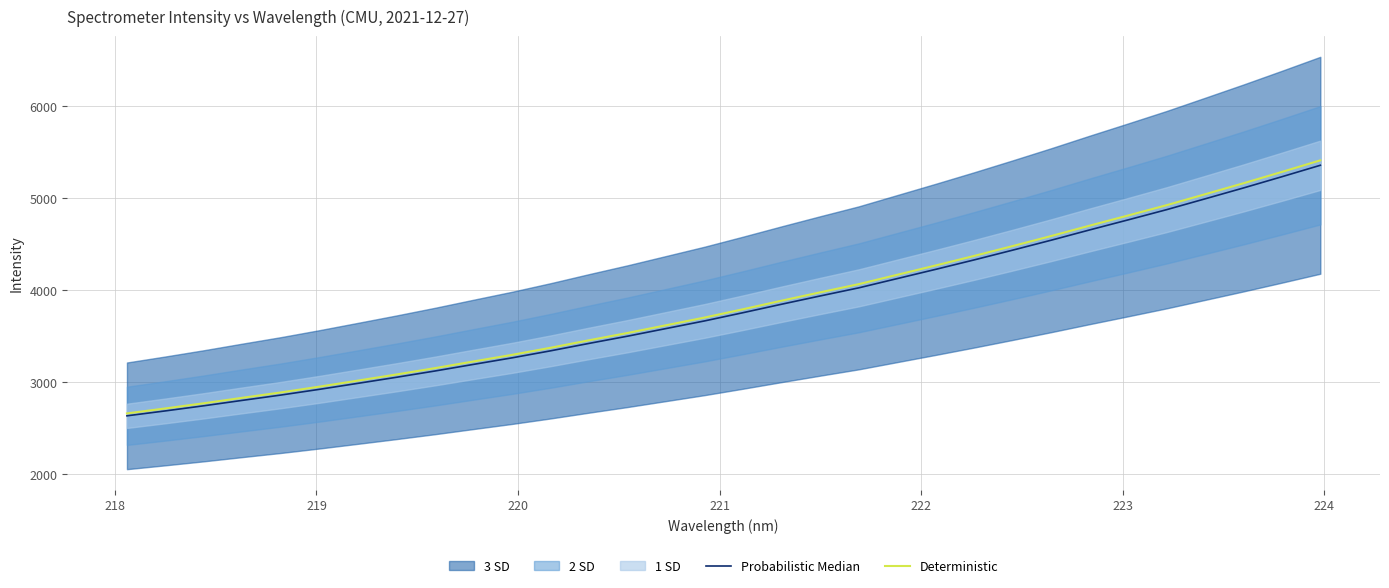

What is the minimum value for Deterministic?

2658.7